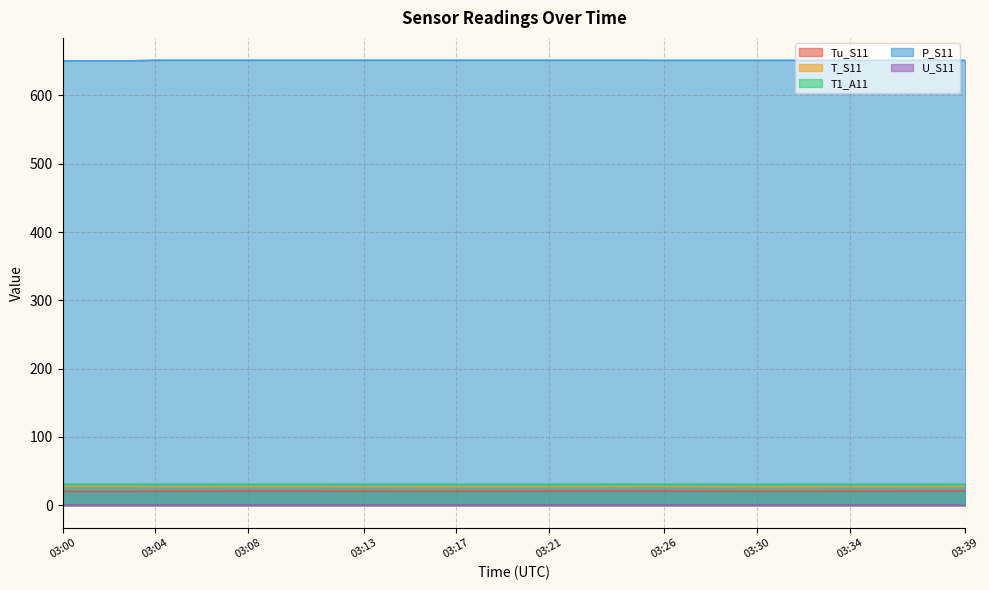

True or false: T1_A11 has more than 1 interior local peaks.

False